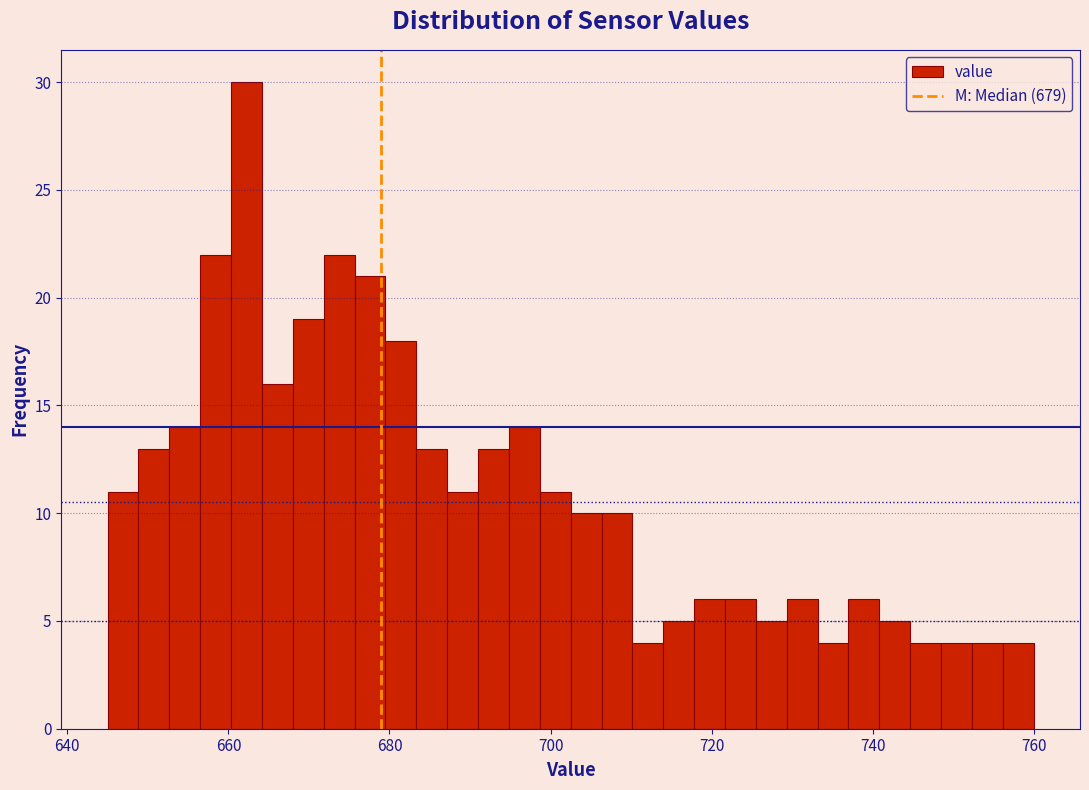

Read against the x-axis, roughly where is the centre of the tallest bar?

662